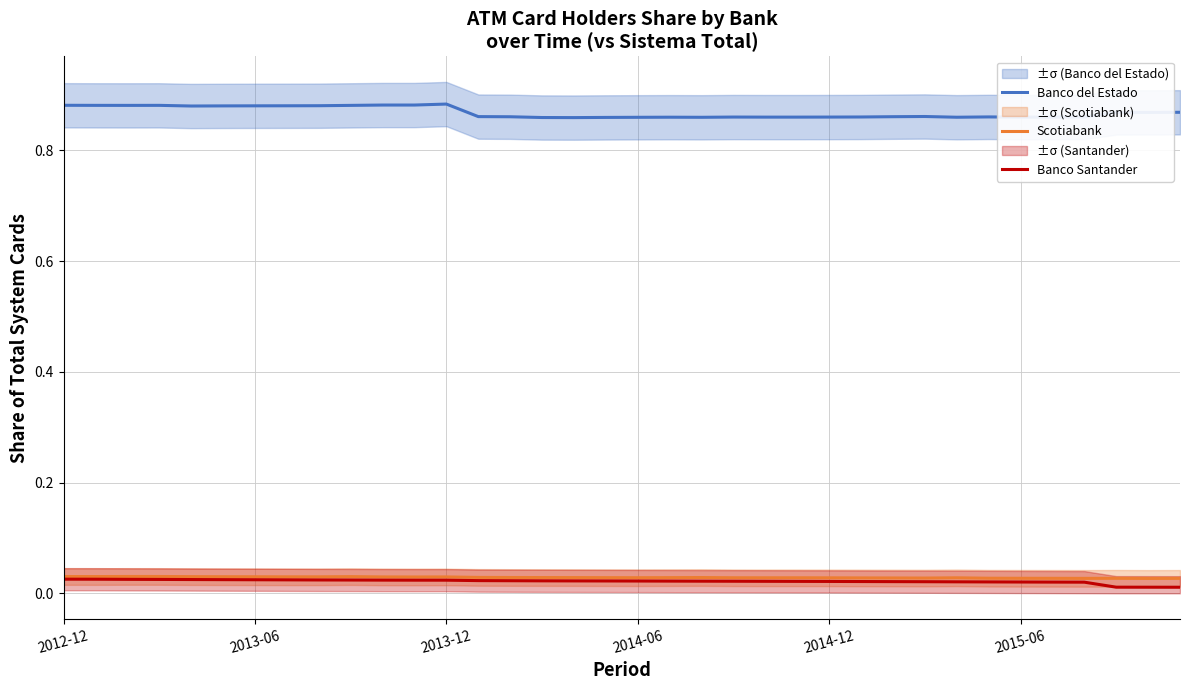

True or false: Banco del Estado has more than 1 points higher than both neighbors.

True